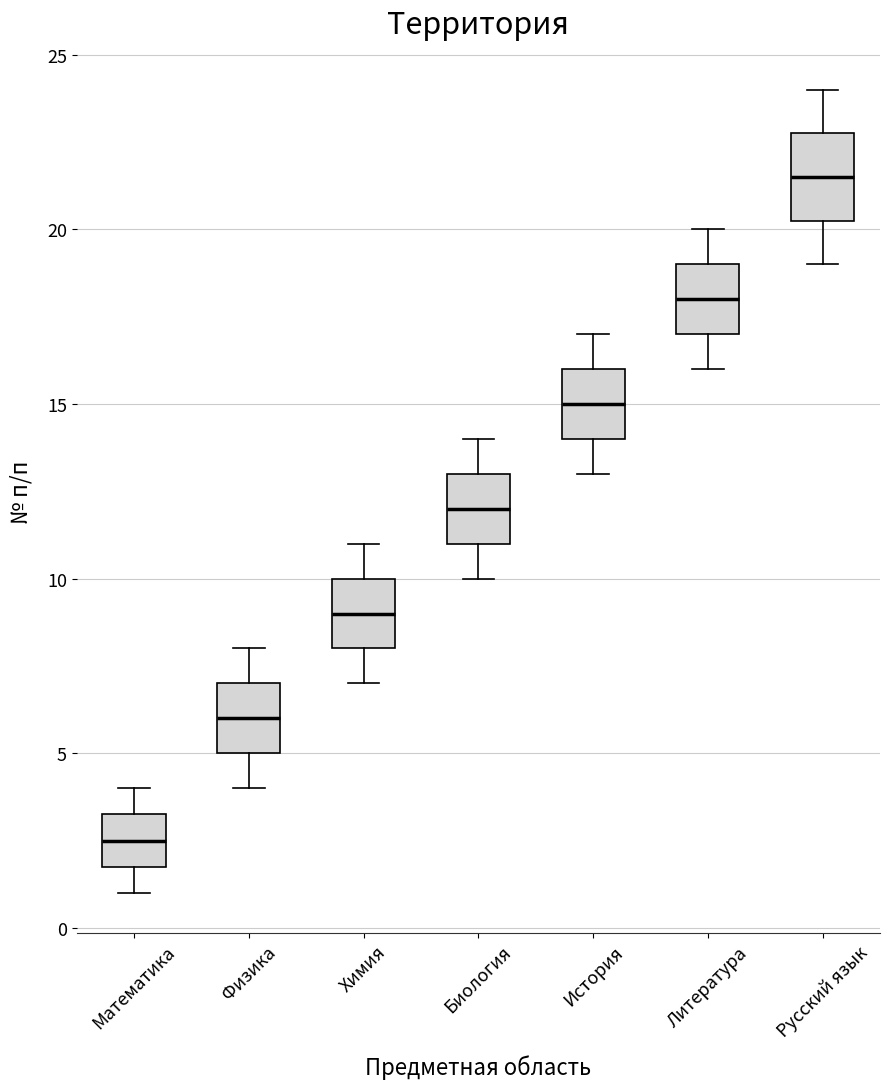

Reading left to right, read every box against the y-axis: the position of its median line, the range the box covers, and the ends of its whiskers. The values are not printed on the chart, so give them approximately, as read against the axis.

Математика: median 2.5, box 2.0 to 3.5, whiskers 1.0 to 4.0
Физика: median 6.0, box 5.0 to 7.0, whiskers 4.0 to 8.0
Химия: median 9.0, box 8.0 to 10.0, whiskers 7.0 to 11.0
Биология: median 12.0, box 11.0 to 13.0, whiskers 10.0 to 14.0
История: median 15.0, box 14.0 to 16.0, whiskers 13.0 to 17.0
Литература: median 18.0, box 17.0 to 19.0, whiskers 16.0 to 20.0
Русский язык: median 21.5, box 20.5 to 23.0, whiskers 19.0 to 24.0